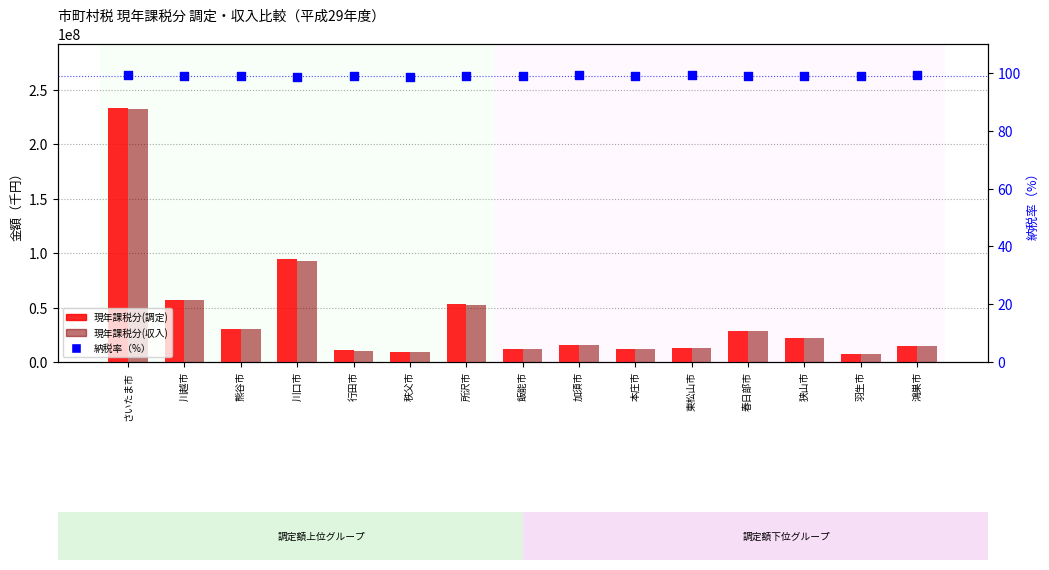

Which series has the widest spread of Y values?

現年課税分(調定)